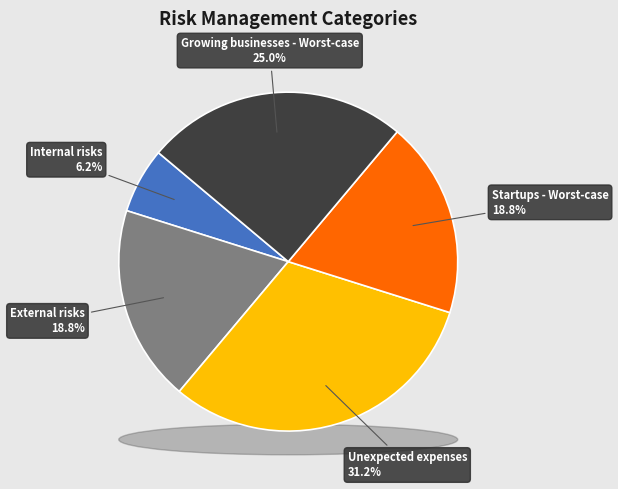

How many segments does this pie chart have?

5